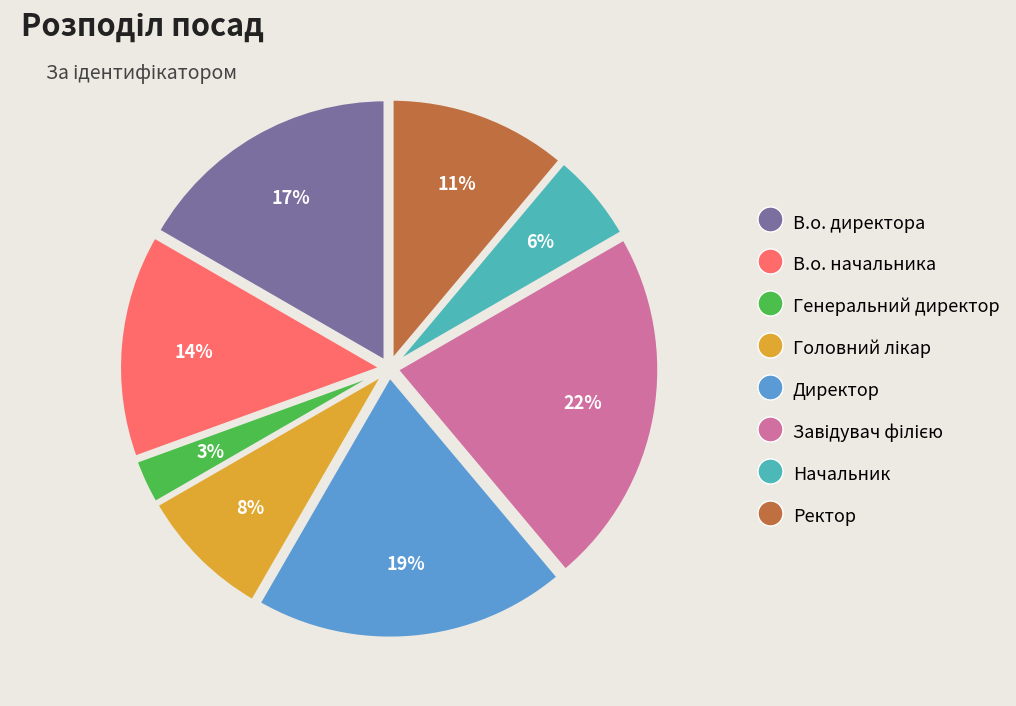

To the nearest percent, what percentage of the pie is Начальник?

6%